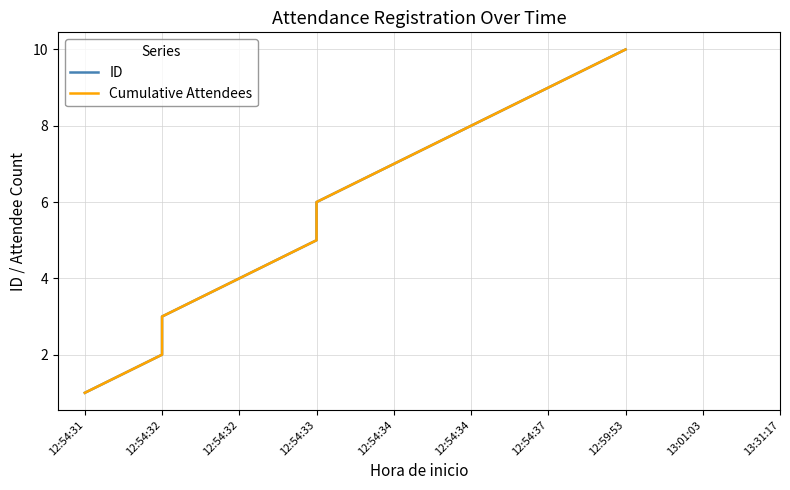

At 12:54:31, list the series in order from smallest to largest.

ID, Cumulative Attendees